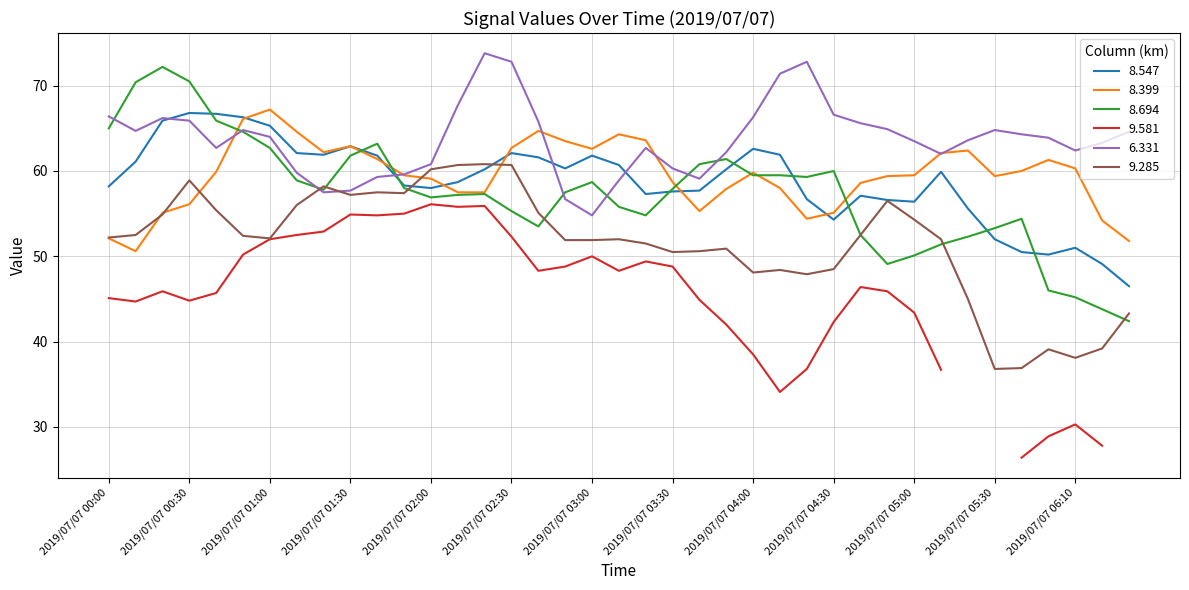

What is the label of the 19th point from the left?

2019/07/07 03:00